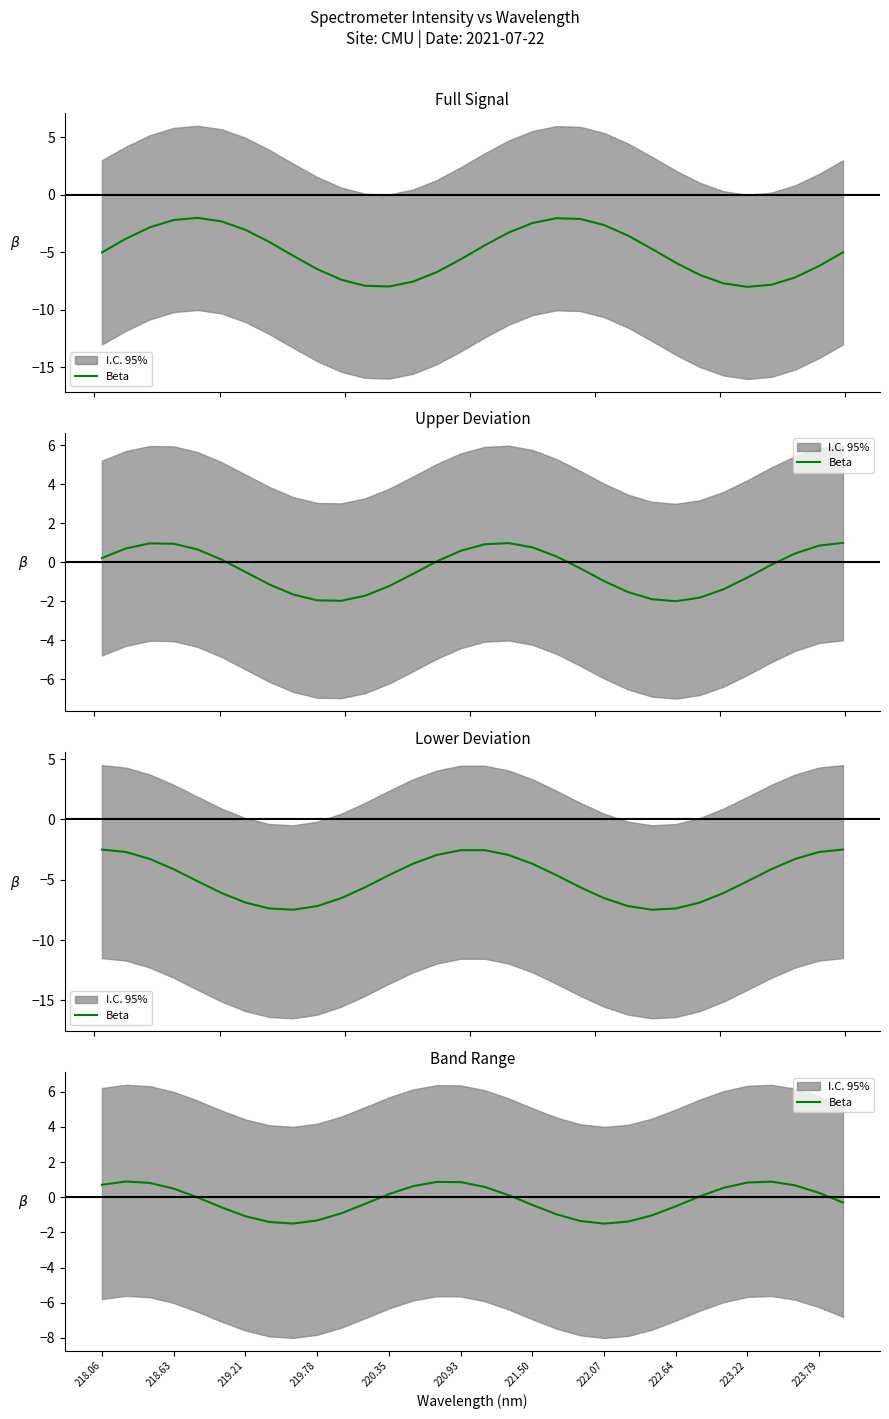

How many points are lower than both their immediate neighbors (excluding endpoints)?

2